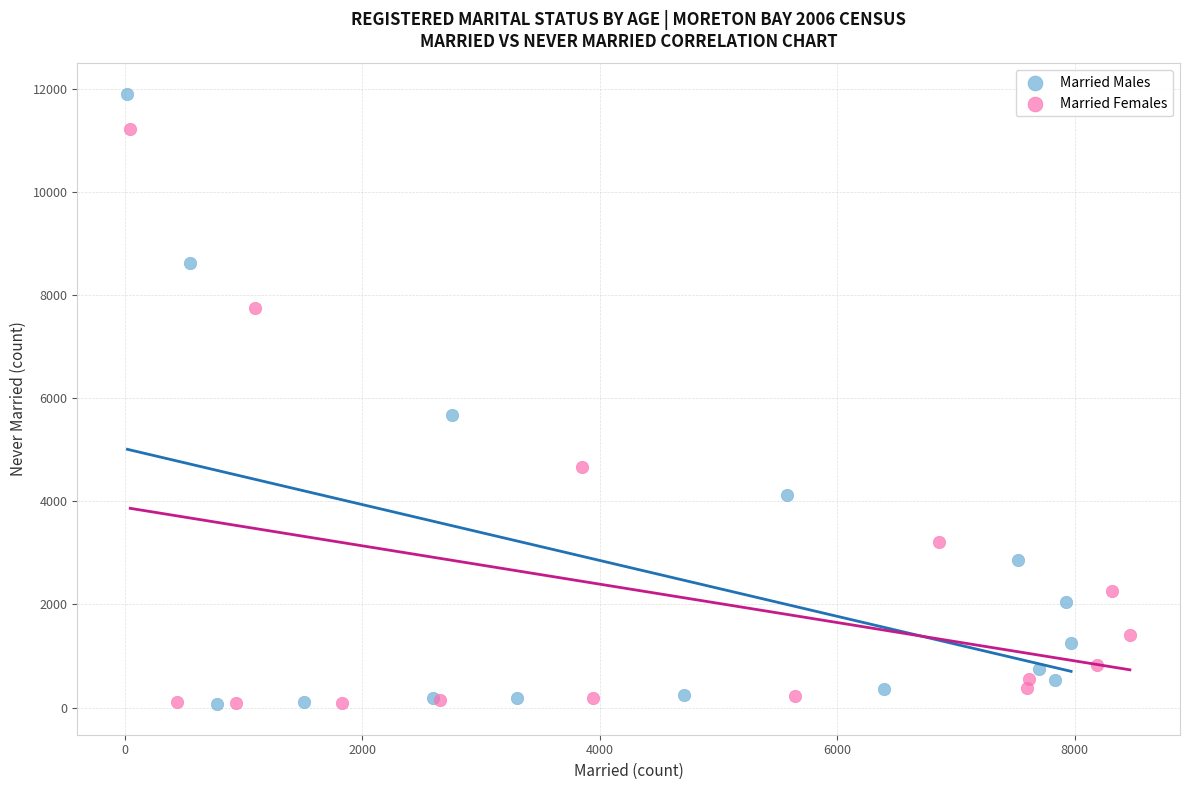

Which series contains the highest Y value?

Married Males